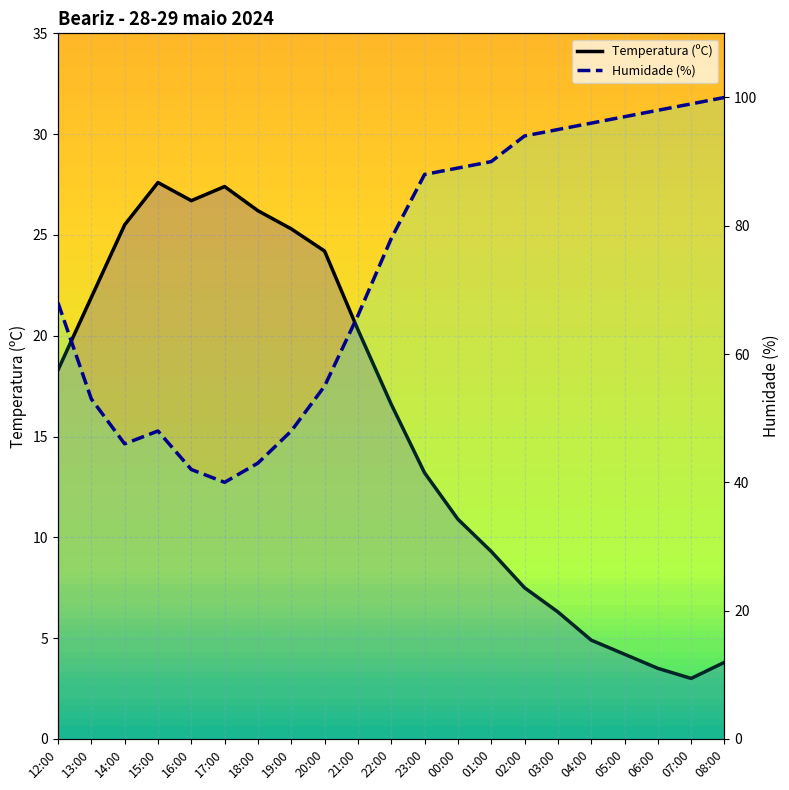

Is this an area chart (filled region under the line)?

No